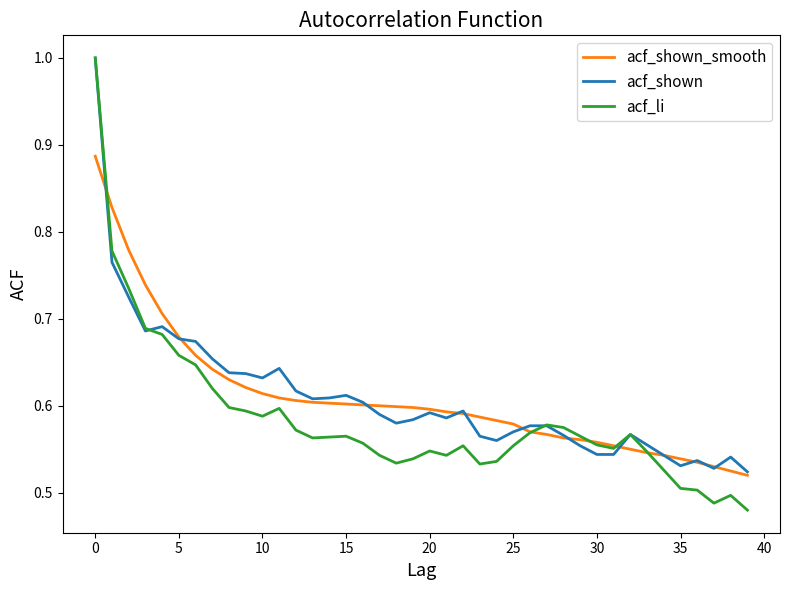

What are all the series names shown in the legend?

acf_shown_smooth, acf_shown, acf_li